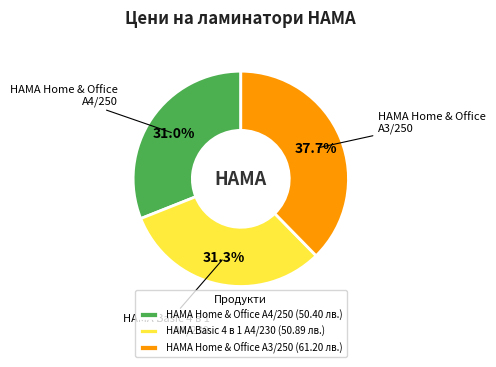

Is there a majority slice in this chart?

No